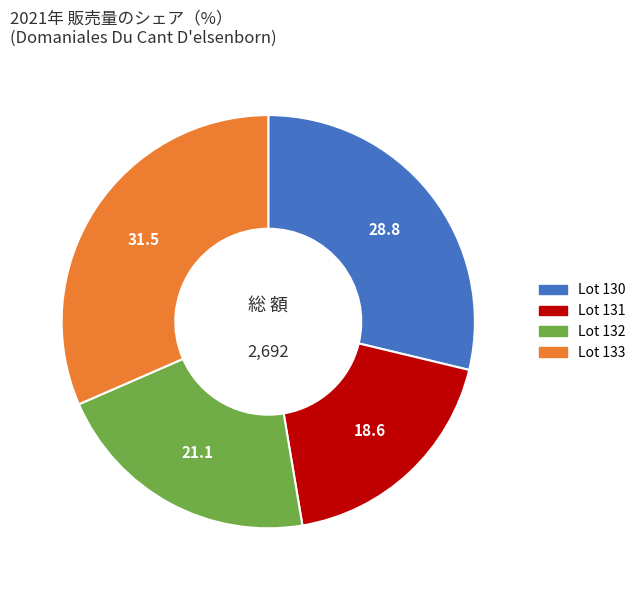

How many slices are in this pie chart?

4